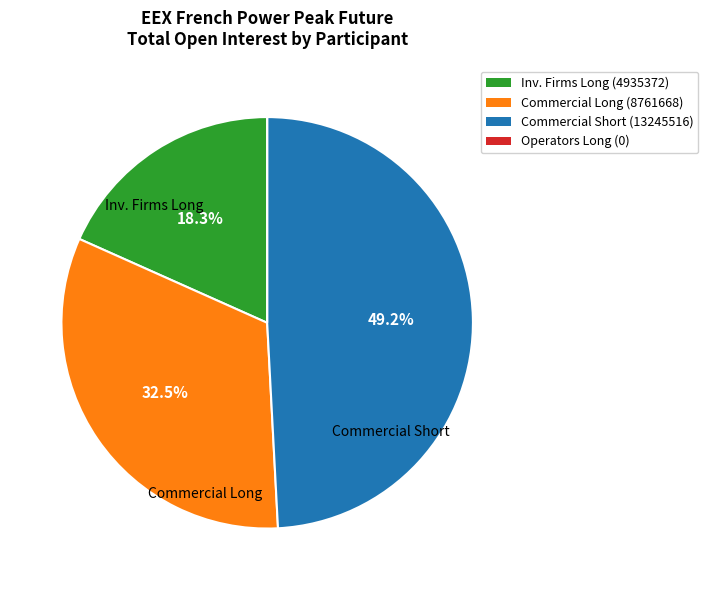

Does any single category account for the majority?

No